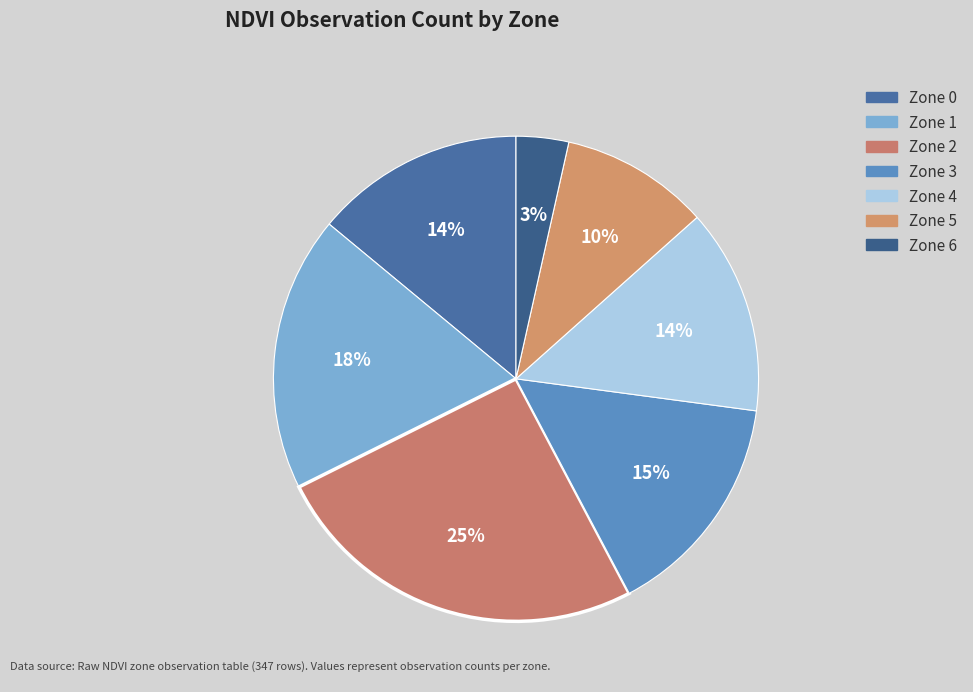

Is Zone 4 the majority of the pie?

No